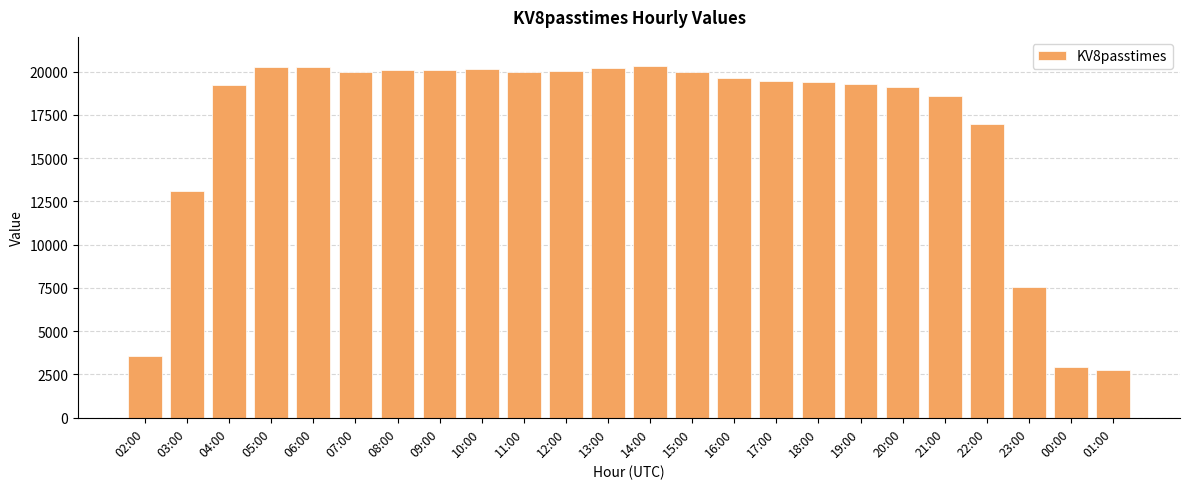

What is the maximum value shown in the chart?

20310